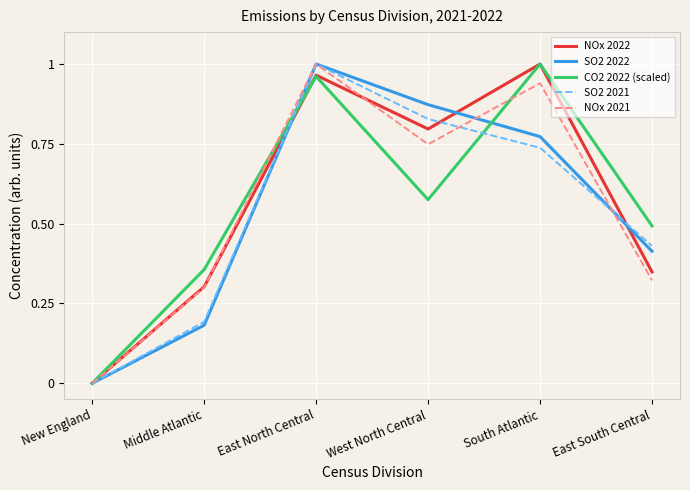

Is it true that SO2 2021 equals 0.3 at Middle Atlantic?

False